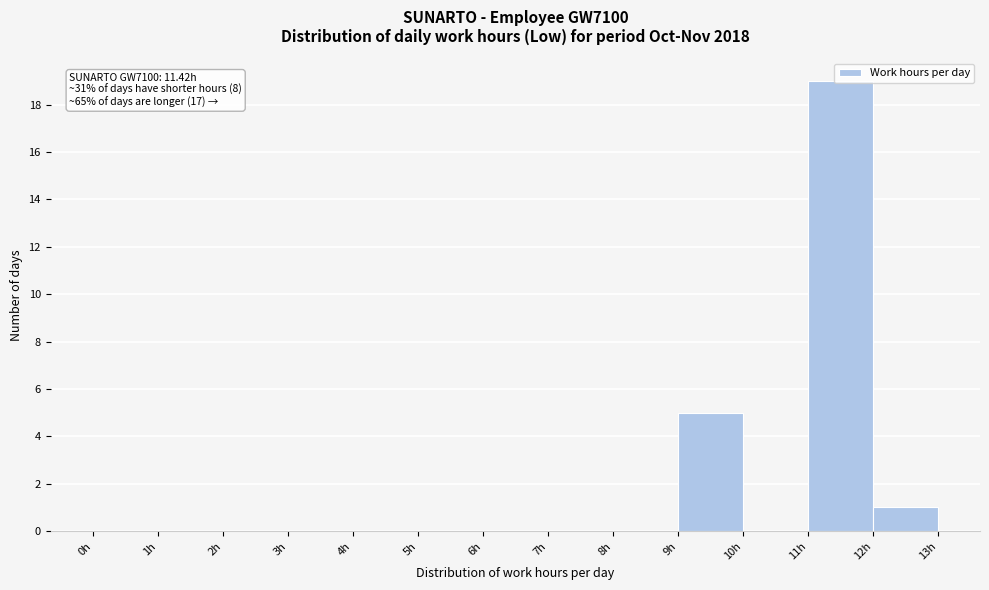

Over which range of the x-axis is the bar tallest?

11 to 12